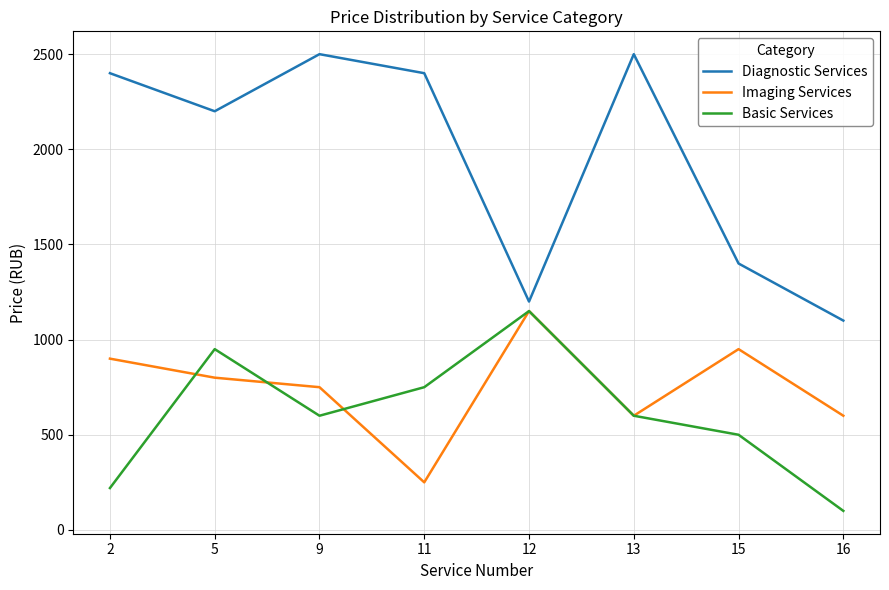

Which category has the lowest value in the Diagnostic Services series?

16